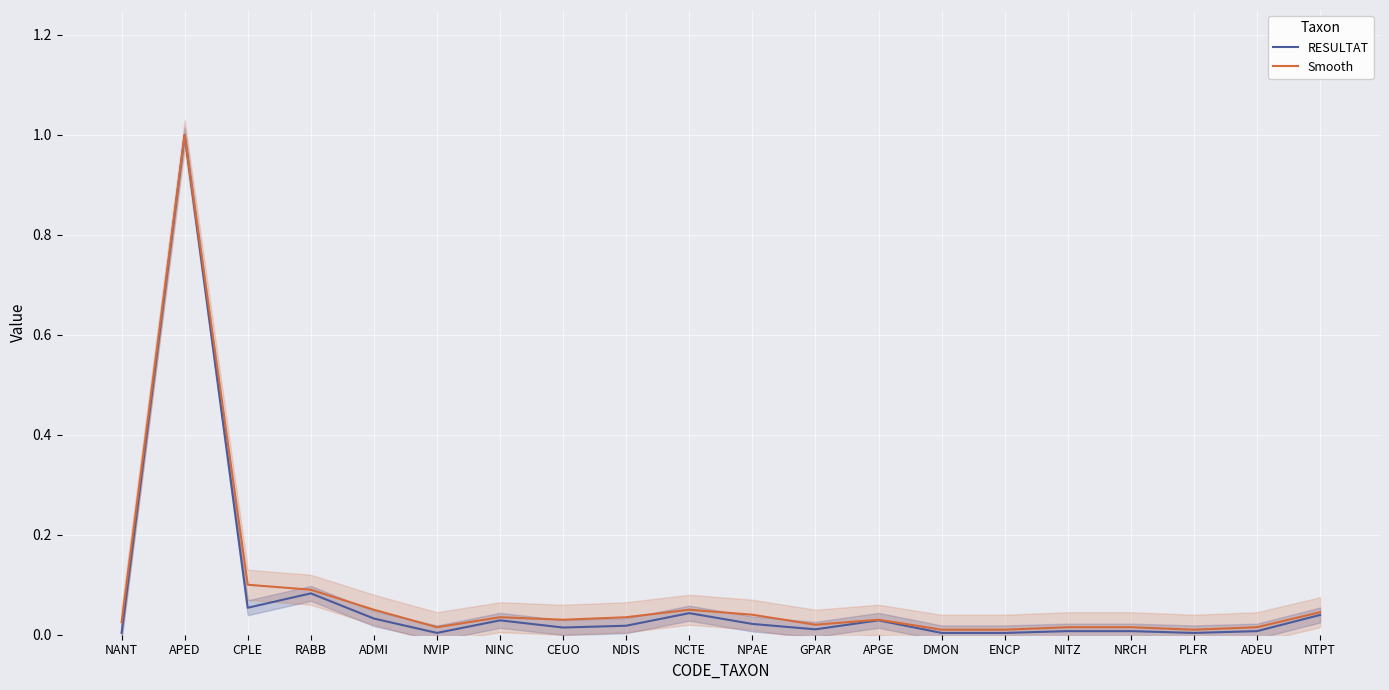

The value of Smooth at NTPT is 0.1. True or false?

False